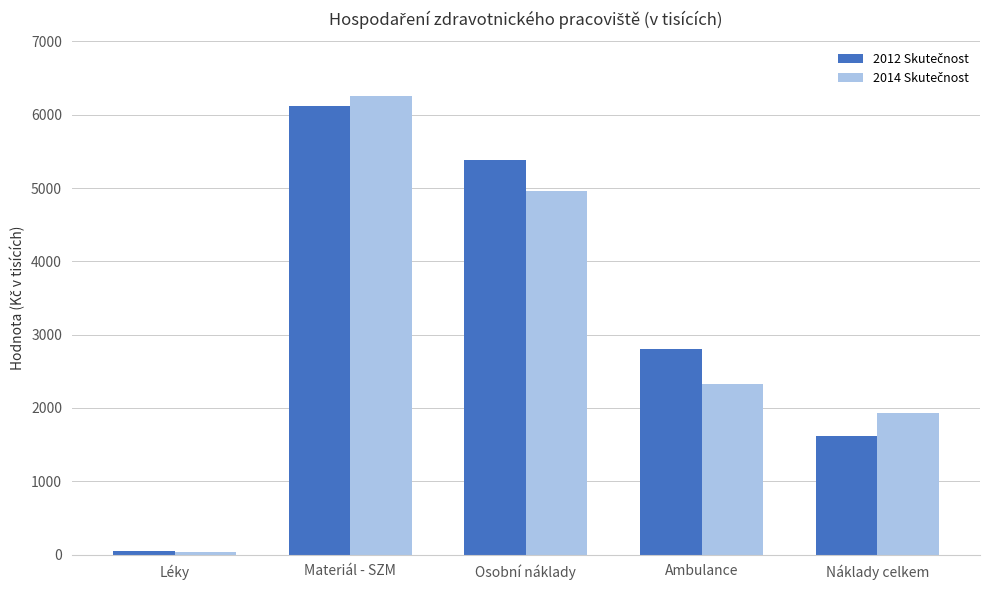

What is the total value across all series at Ambulance?

5125.9